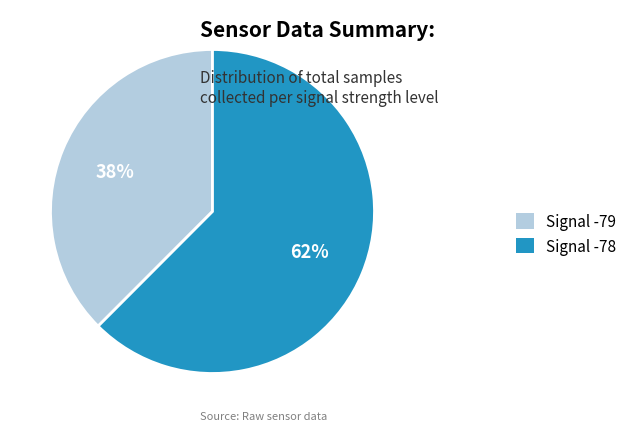

Between Signal -79 and Signal -78, which is larger?

Signal -78